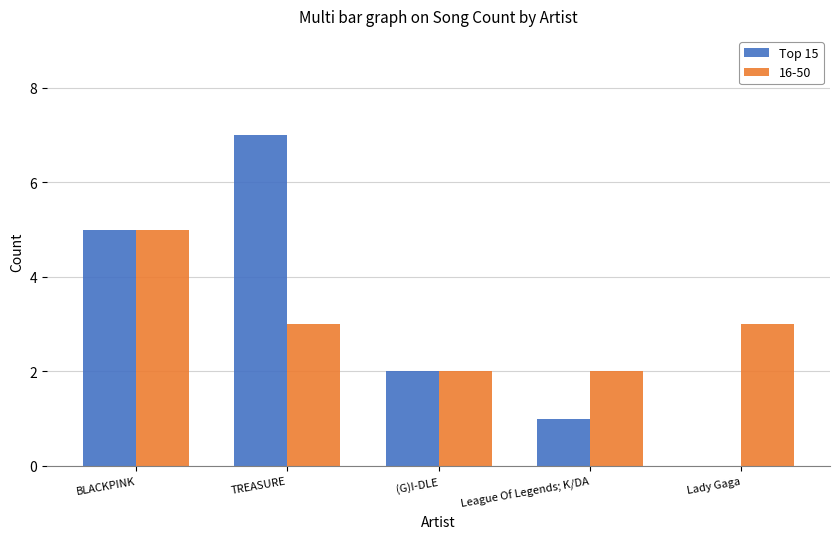

What is the greatest value displayed?

7